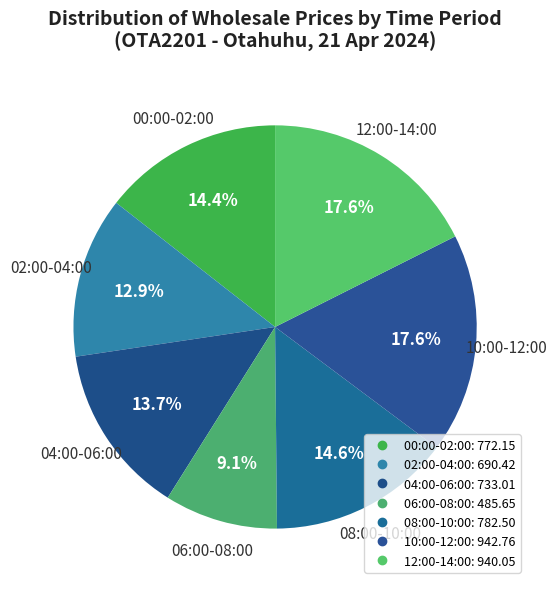

The 12:00-14:00 slice represents 14% of the pie. True or false?

False